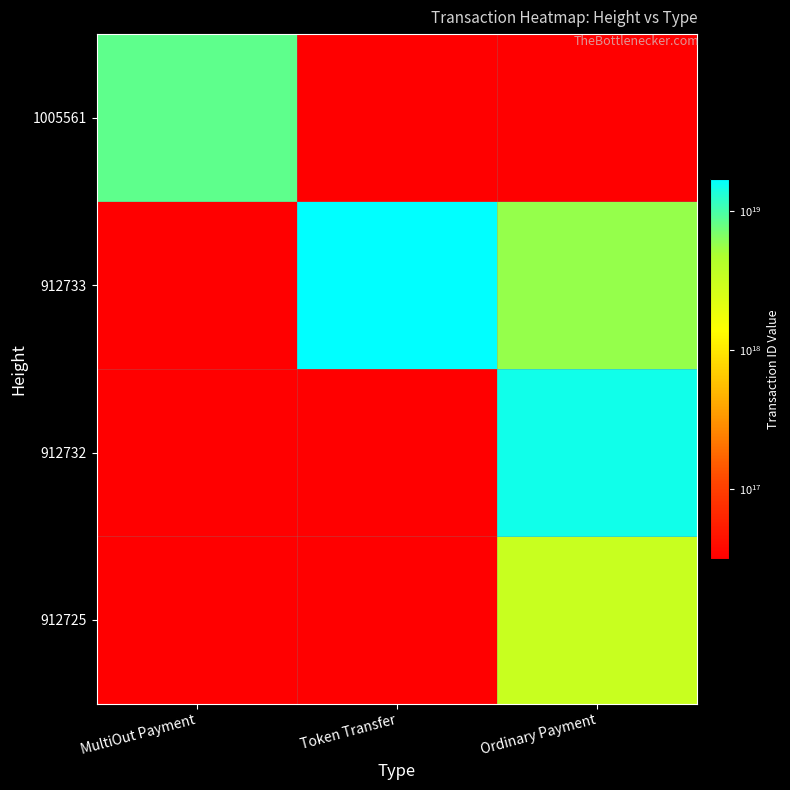

What is the total value across all series at Ordinary Payment?

23884991785453924352